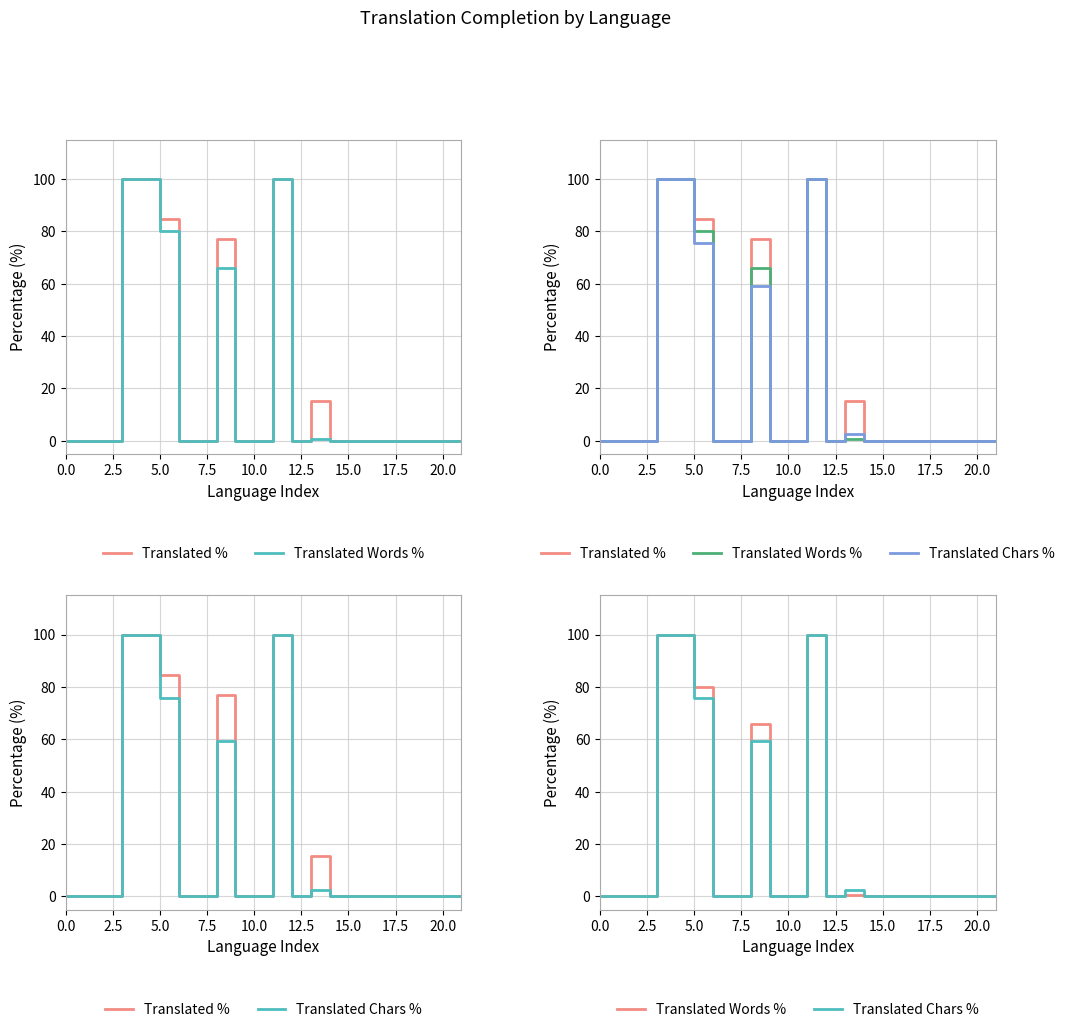

Count the number of categories in the chart.

22